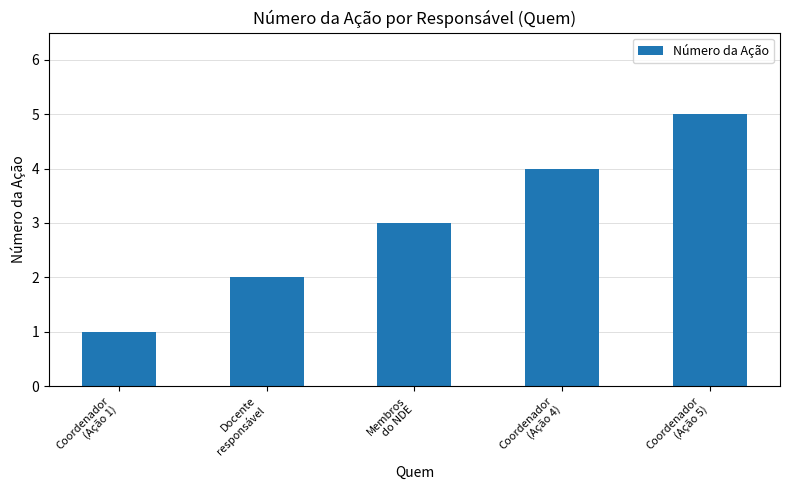

List the labels in order of value, smallest first.

Coordenador
(Ação 1), Docente
responsável, Membros
do NDE, Coordenador
(Ação 4), Coordenador
(Ação 5)